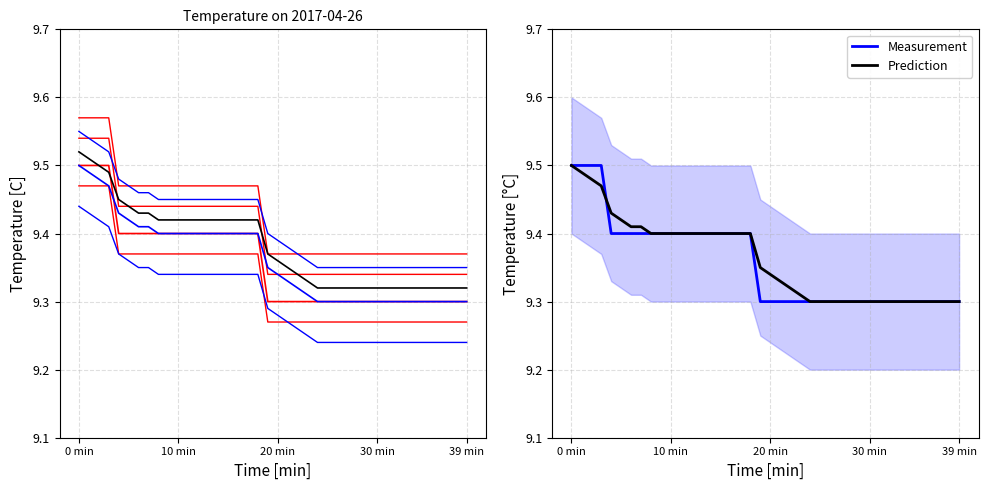

What position from the right is 18?

22